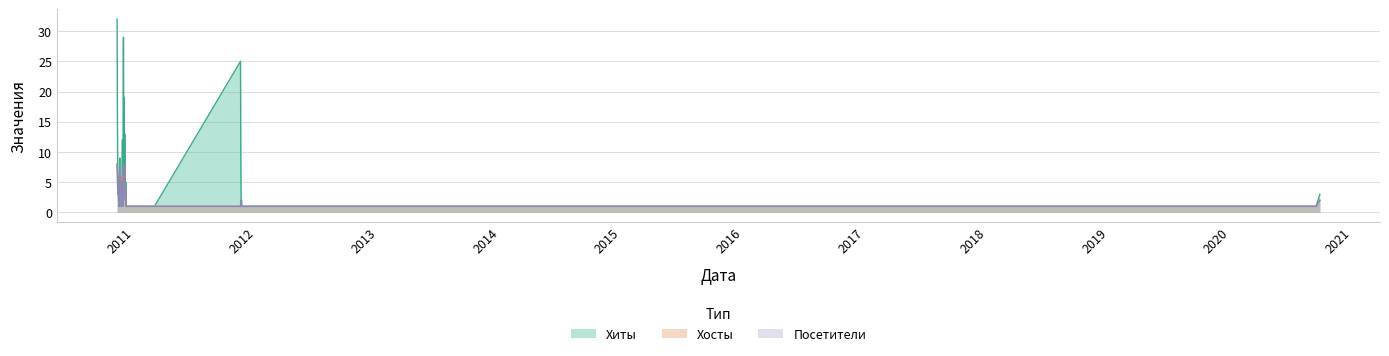

Which has a higher value, 2010-12-07 or 2020-09-24?

2020-09-24